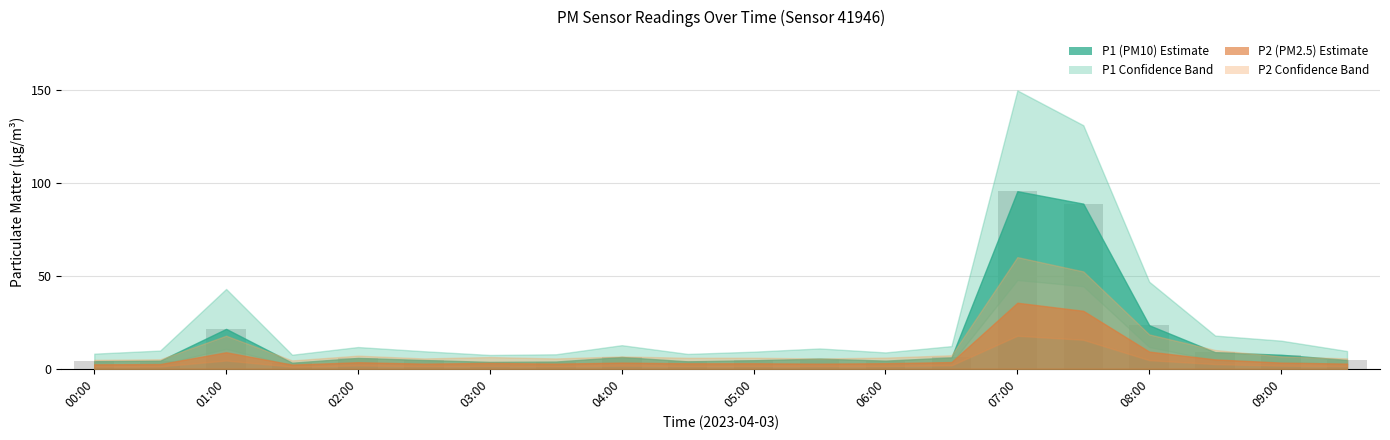

What is the sum of all values?

311.5